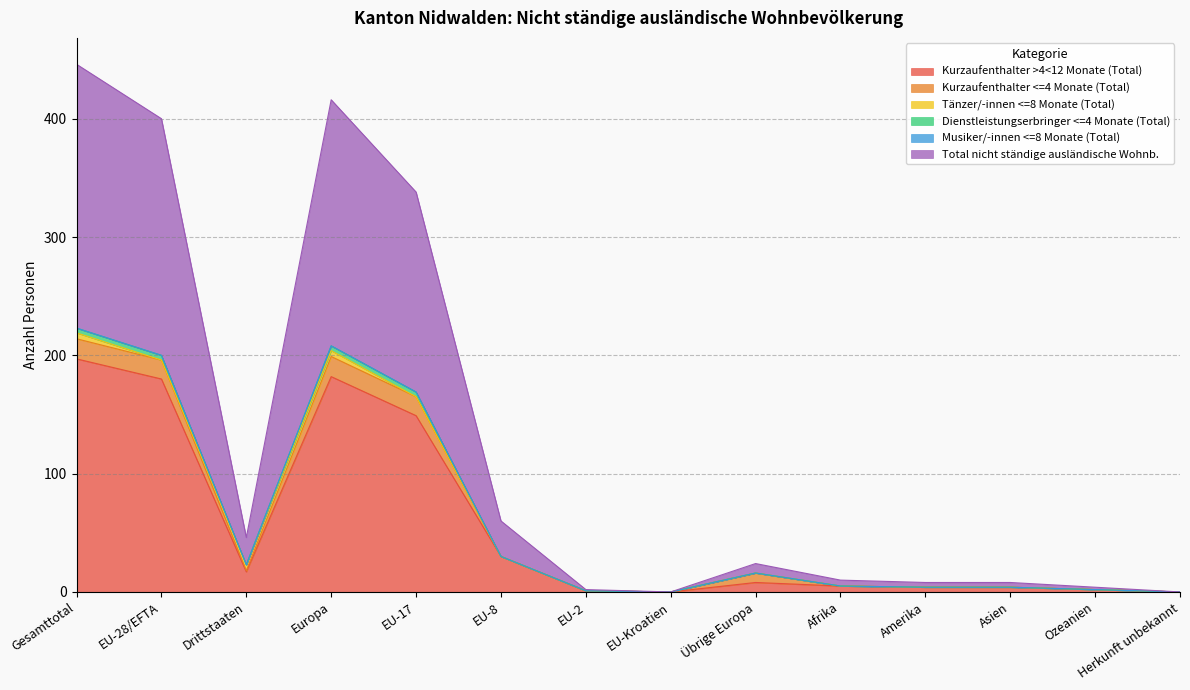

True or false: Kurzaufenthalter >4<12 Monate (Total) has a value of 80 at Herkunft unbekannt.

False